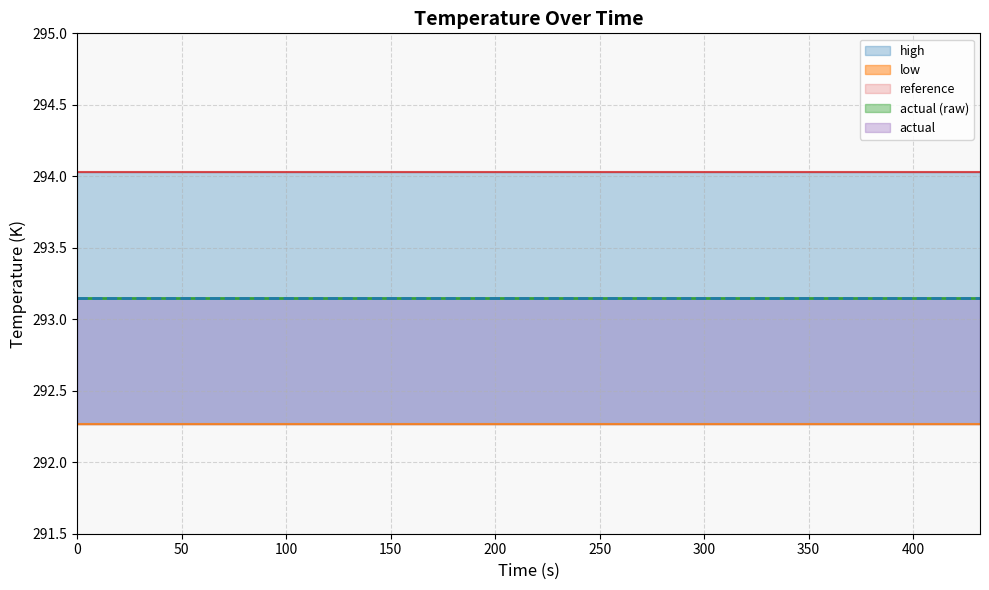

Rank the series by their maximum value, from lowest to highest.

low, reference, actual, actual (raw), high